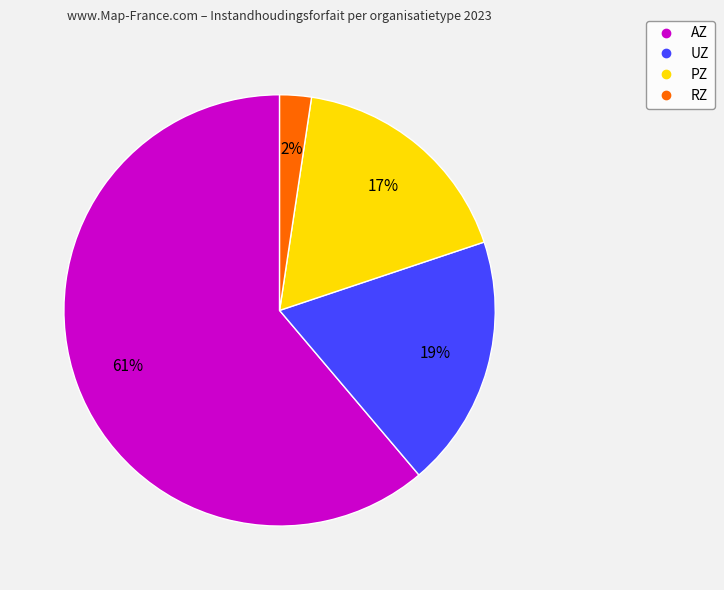

To the nearest percent, what percentage of the pie is UZ?

19%